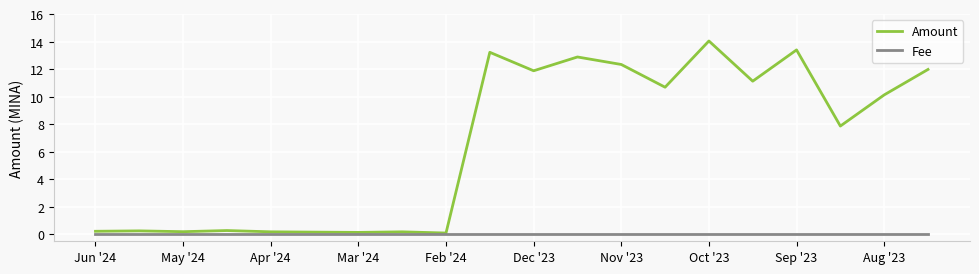

Which series has the largest total across all categories?

Amount